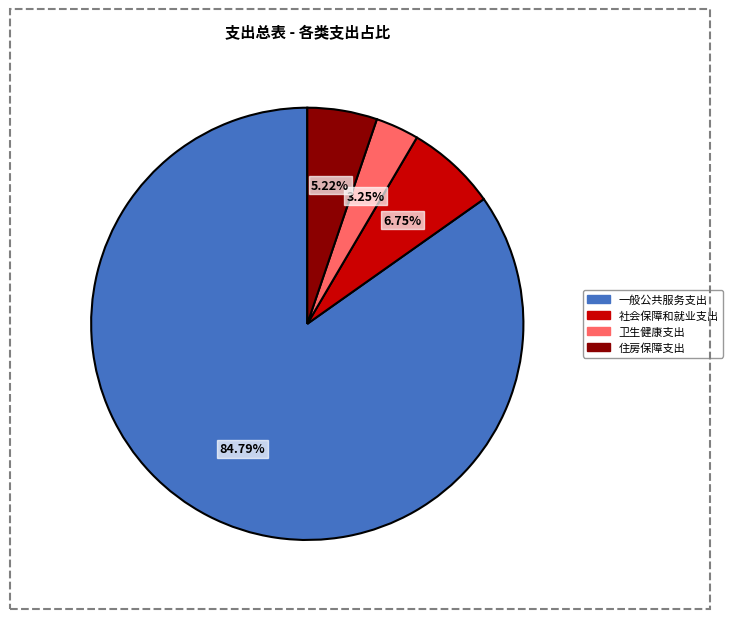

True or false: 一般公共服务支出 accounts for 85% of the total.

True